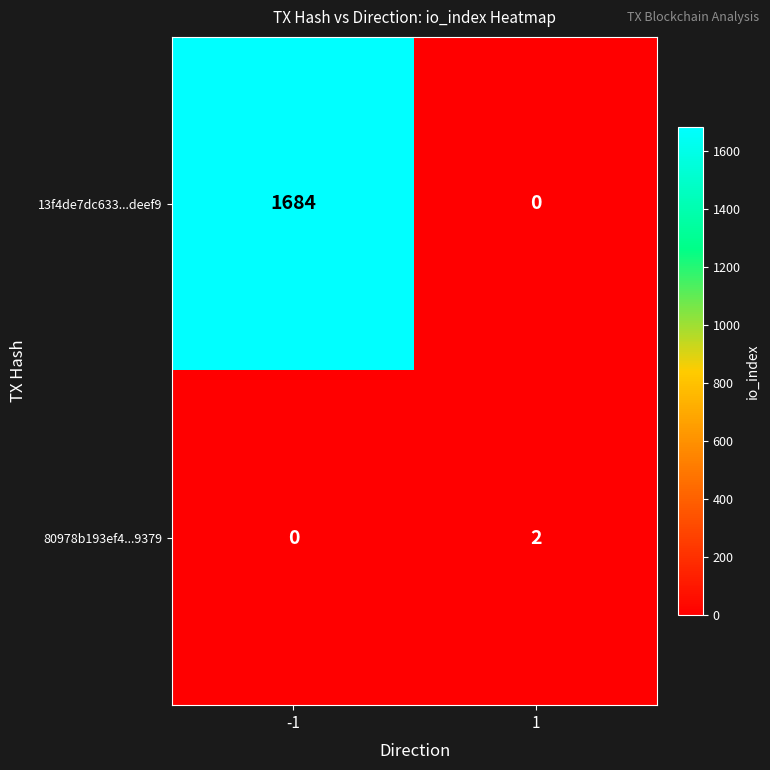

Rank the series by their average value, from lowest to highest.

80978b193ef4...9379, 13f4de7dc633...deef9